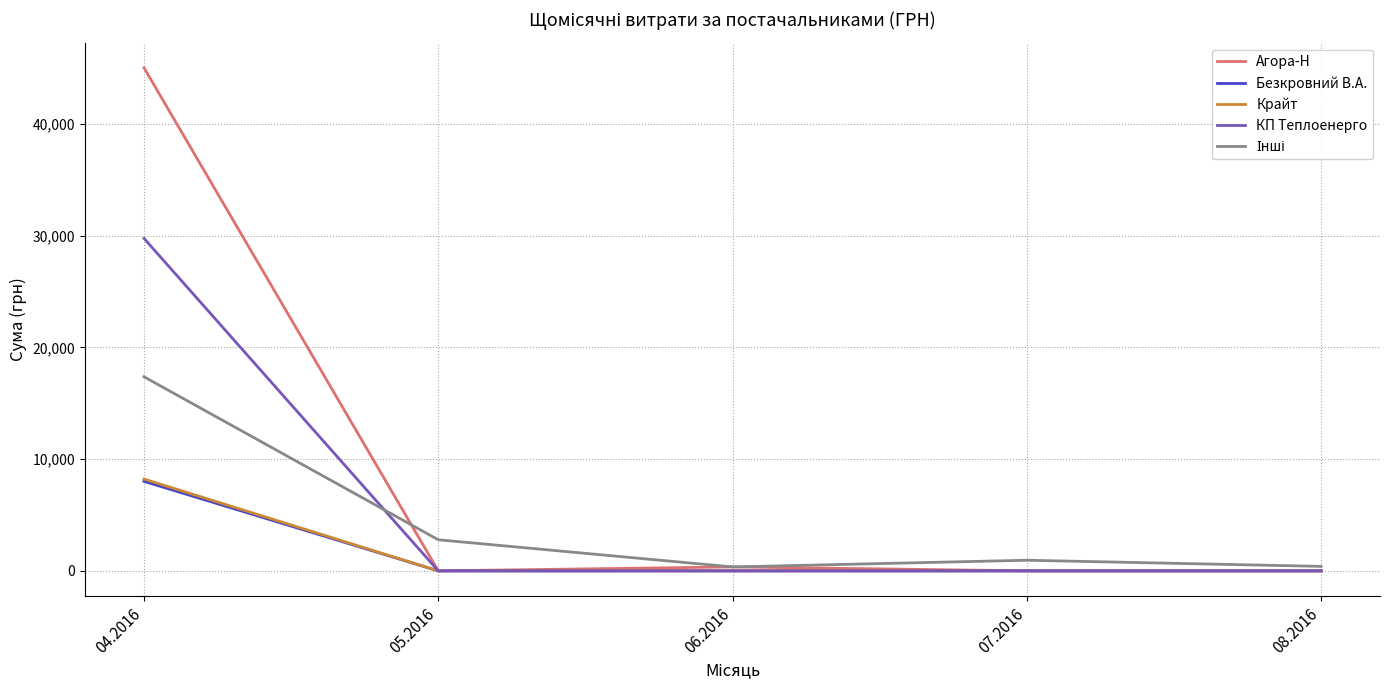

What is the difference between the maximum and minimum values in the Агора-Н series?

45043.4